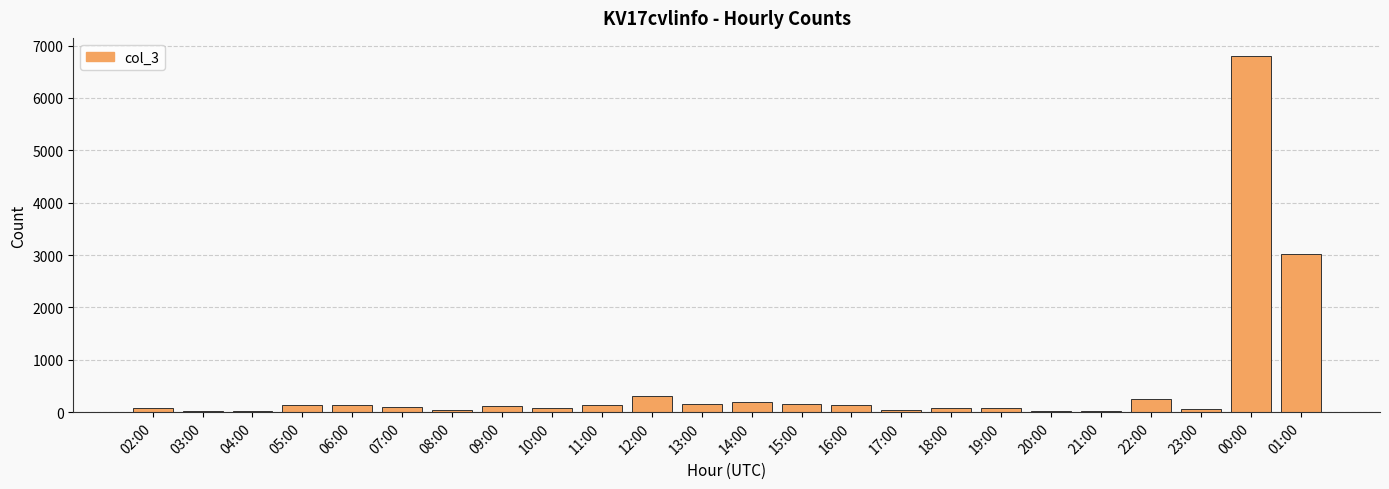

True or false: the data shows 203 at 14:00.

True